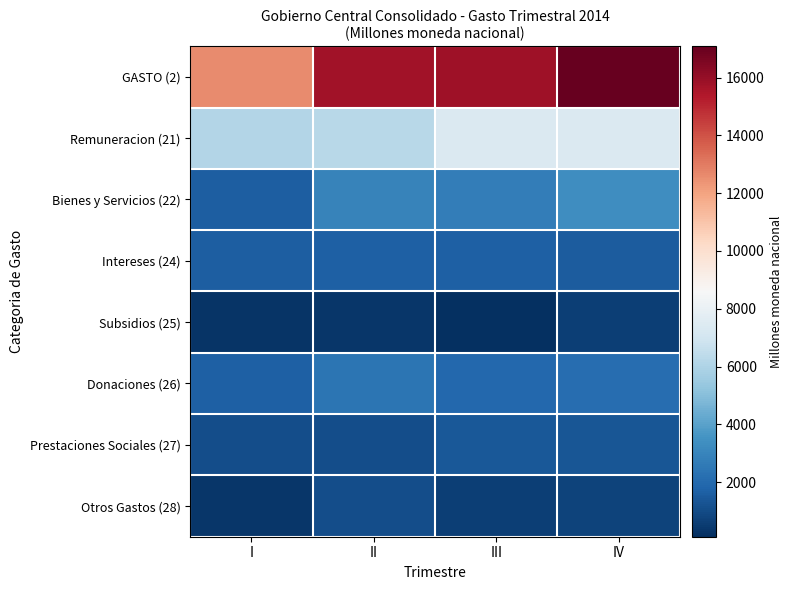

What is the total value across all series at I?

25221.4